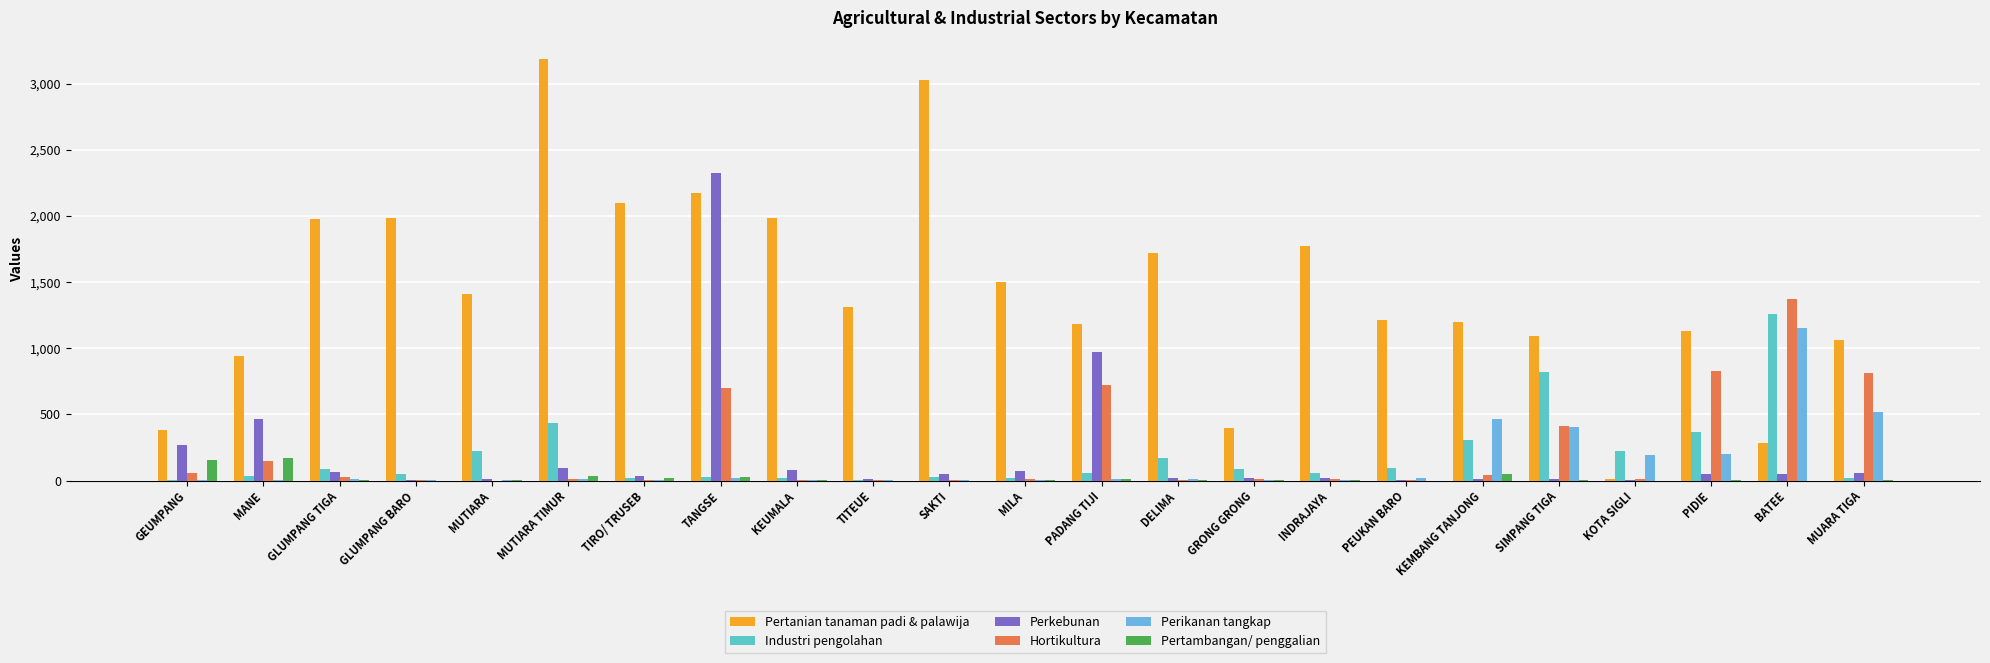

Read the Pertambangan/ penggalian value at TIRO/ TRUSEB, to the nearest 10.

20